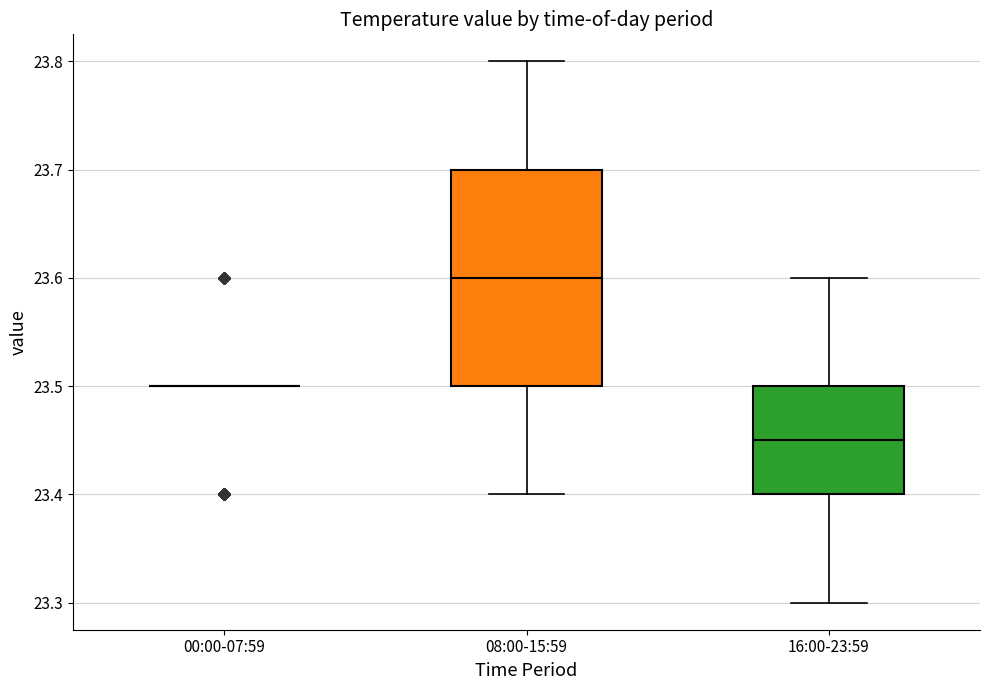

Reading left to right, read every box against the y-axis: the position of its median line, the range the box covers, and the ends of its whiskers. The values are not printed on the chart, so give them approximately, as read against the axis.

00:00-07:59: box collapsed to a line at 23.50, whiskers 23.50 to 23.50
08:00-15:59: median 23.60, box 23.50 to 23.70, whiskers 23.40 to 23.80
16:00-23:59: median 23.45, box 23.40 to 23.50, whiskers 23.30 to 23.60